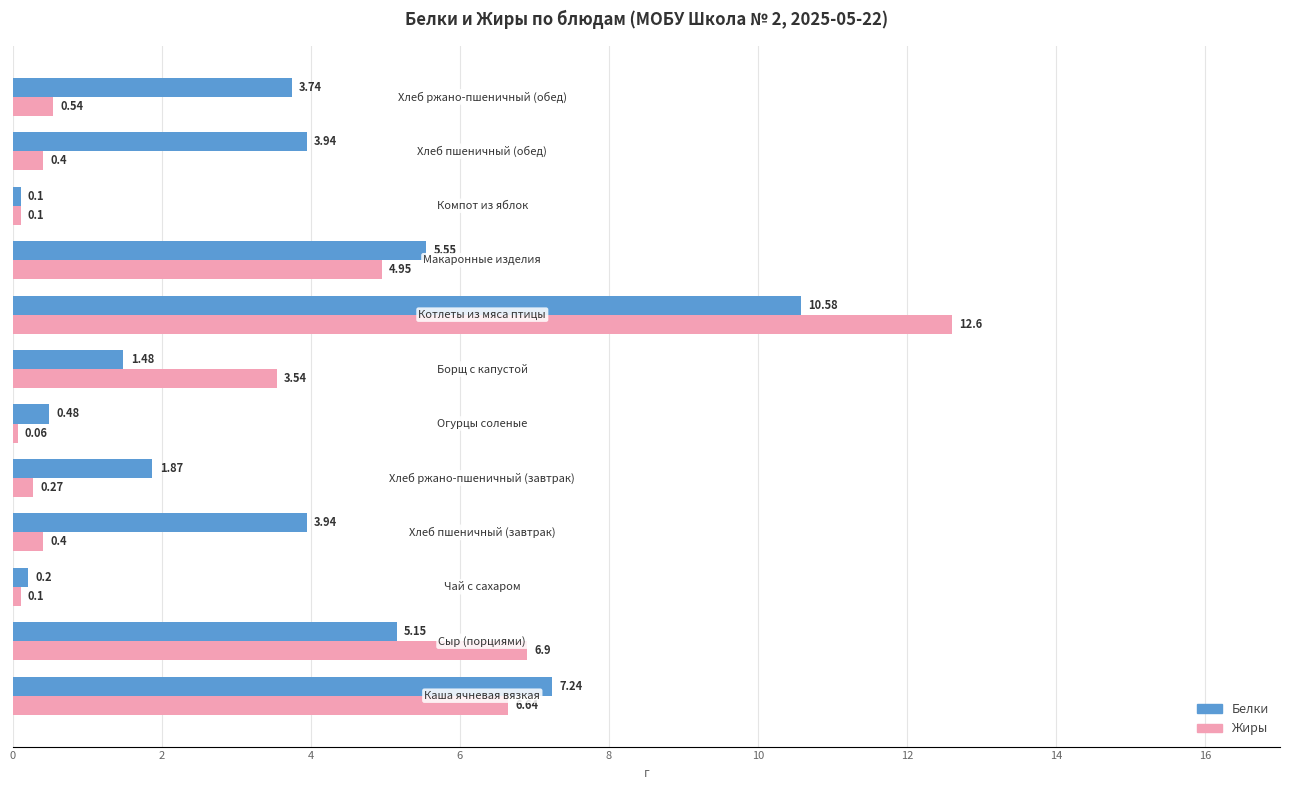

What are all the series names shown in the legend?

Белки, Жиры